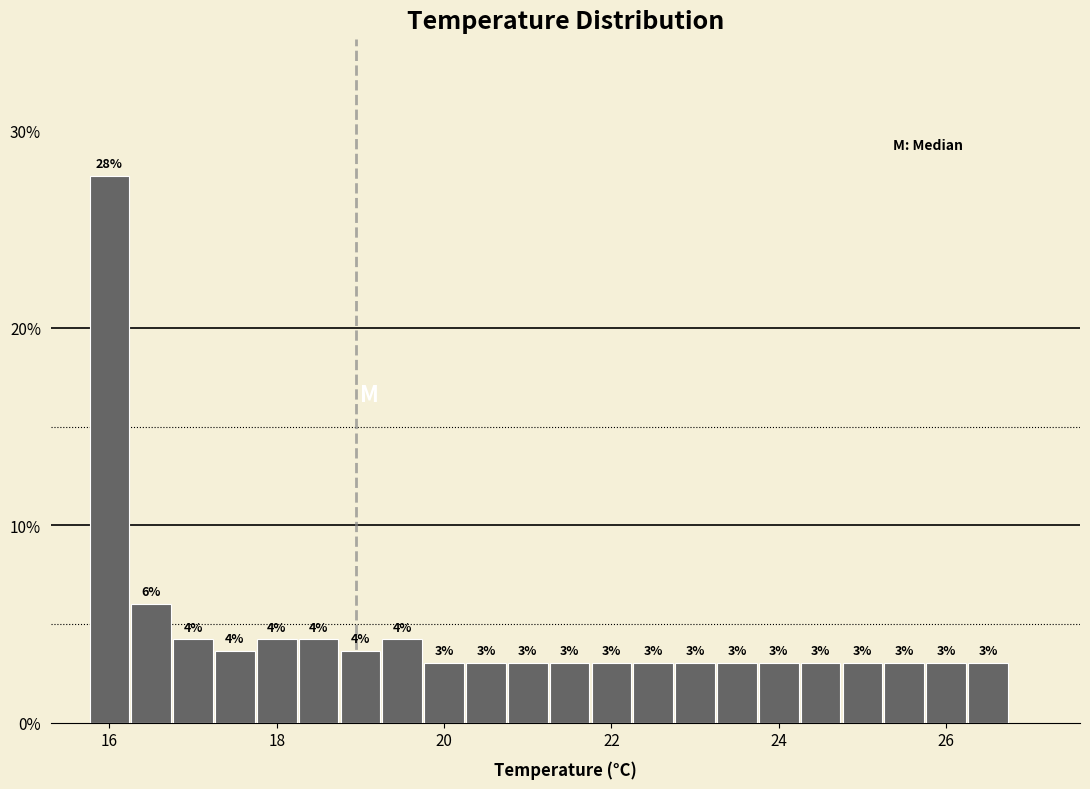

Read against the x-axis, roughly where is the centre of the tallest bar?

16.0